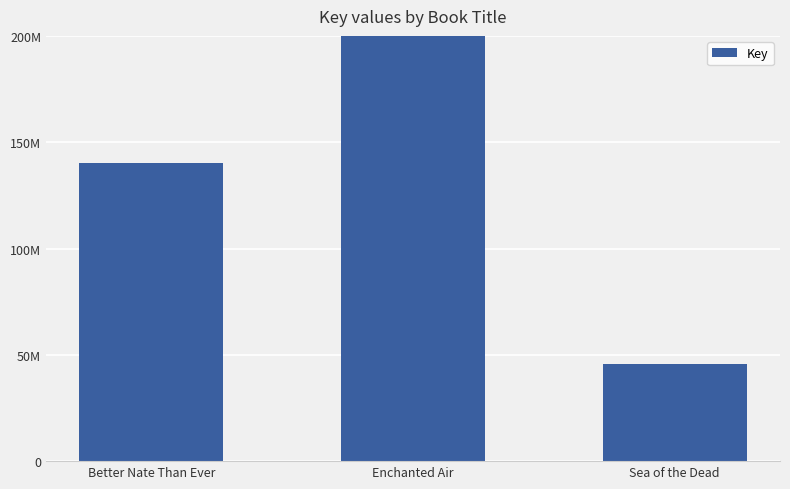

What is the sum of all values?

661916719